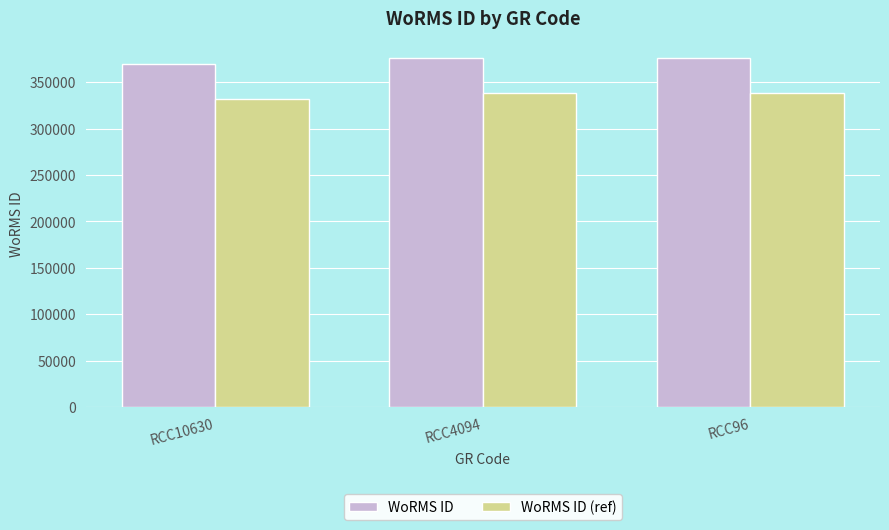

Reading left to right, what are all the values shown in this chart?

WoRMS ID: 369377	375699	375699
WoRMS ID (ref): 332439	338129	338129